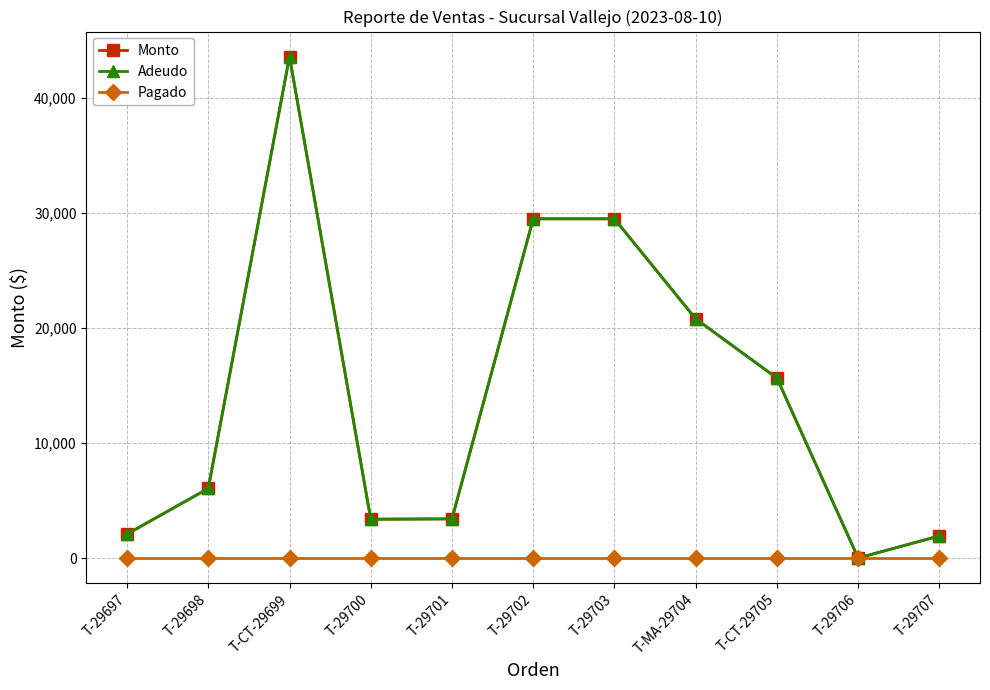

What position from the right is T-29701?

7